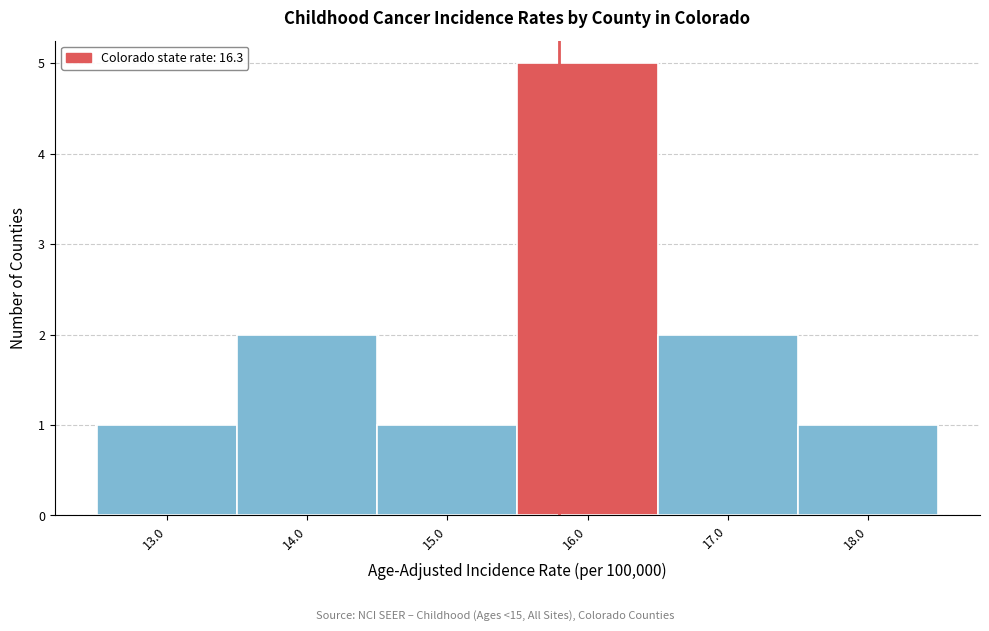

Reading right to left, extract all data points from this chart.

1	2	5	1	2	1